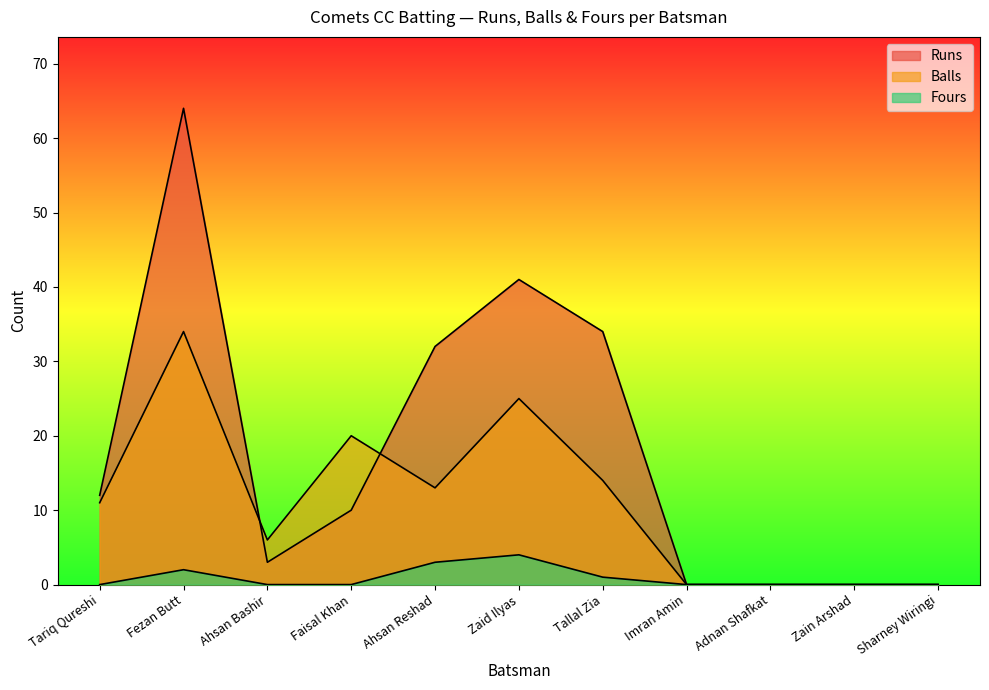

How many lines are shown in the chart?

3